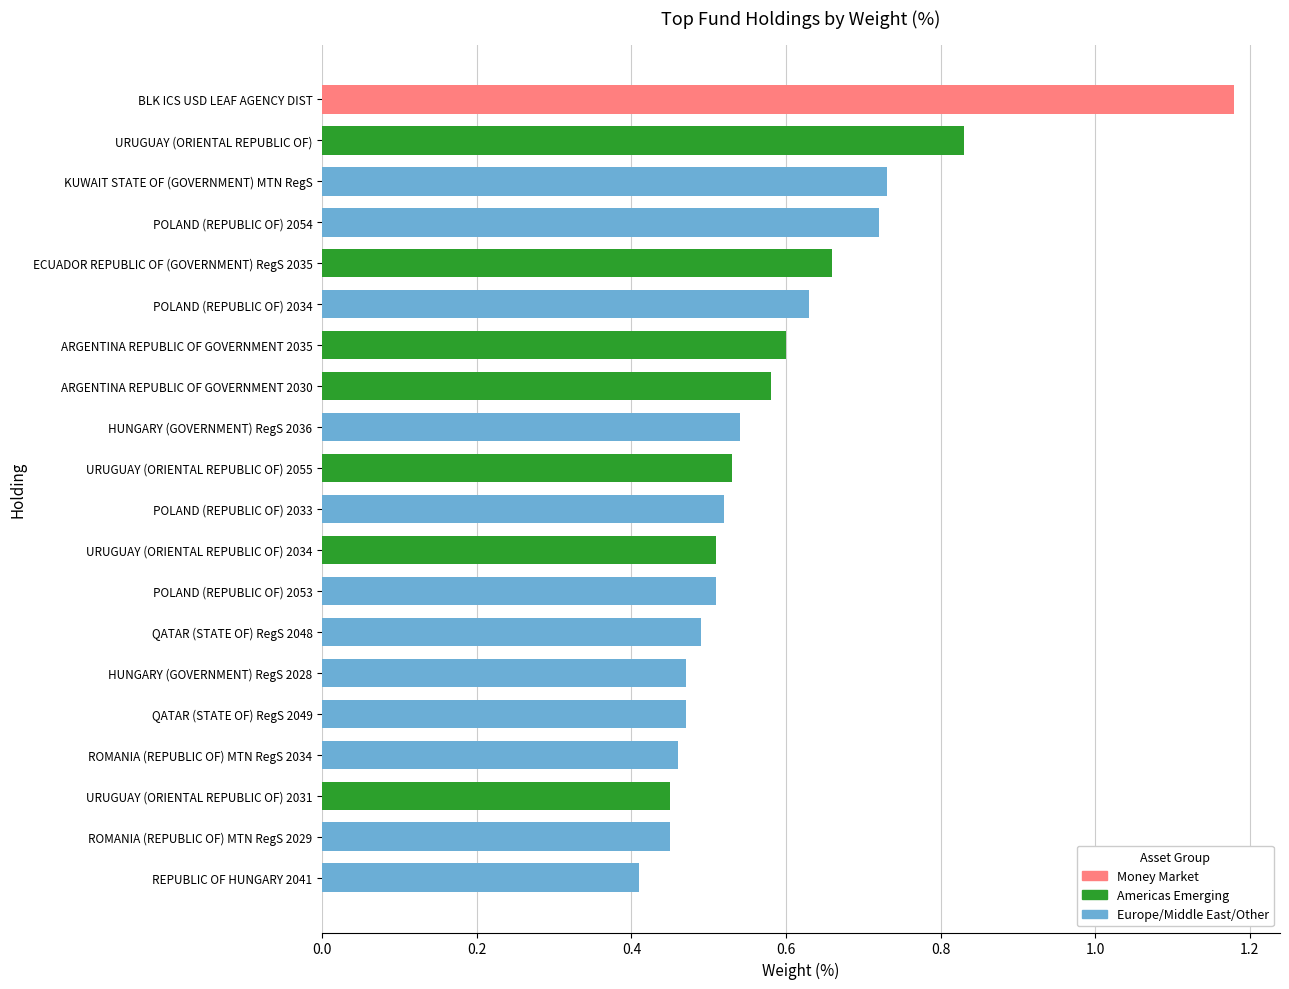

Count the values in the range 0 to 1.

19